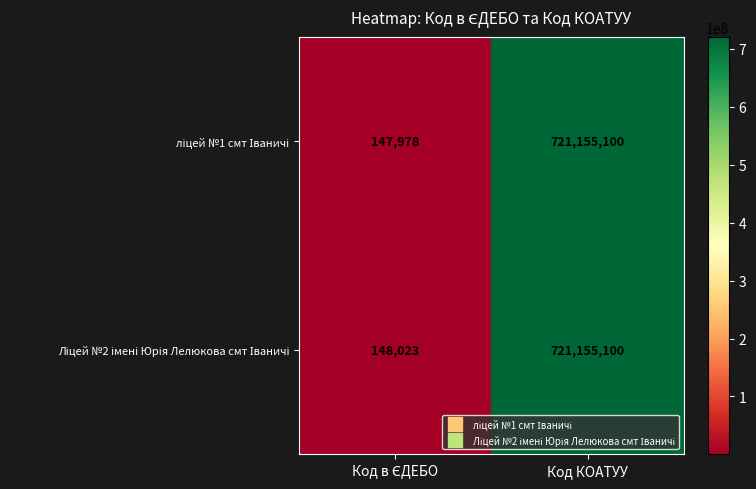

What is the smallest value displayed?

147978